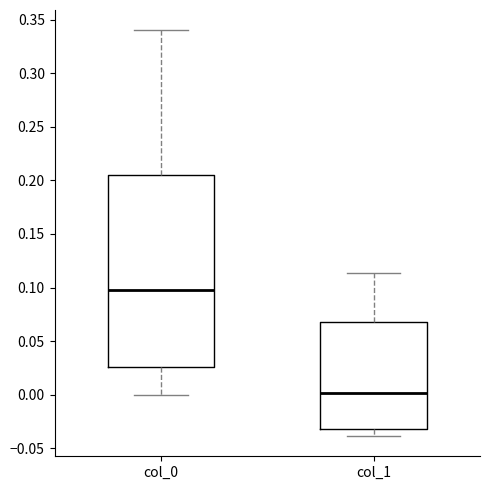

Which box's median line is the lowest?

col_1